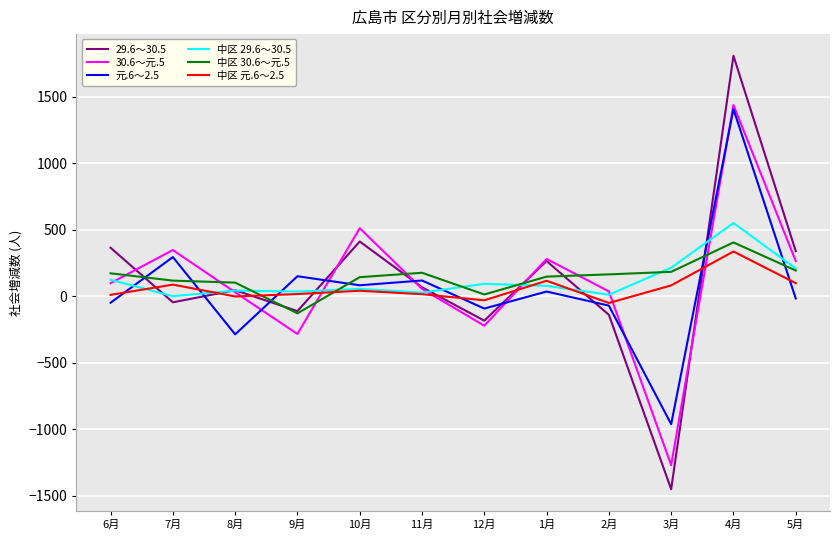

Where do 中区 29.6～30.5 and 29.6～30.5 first cross each other?

6月 and 7月